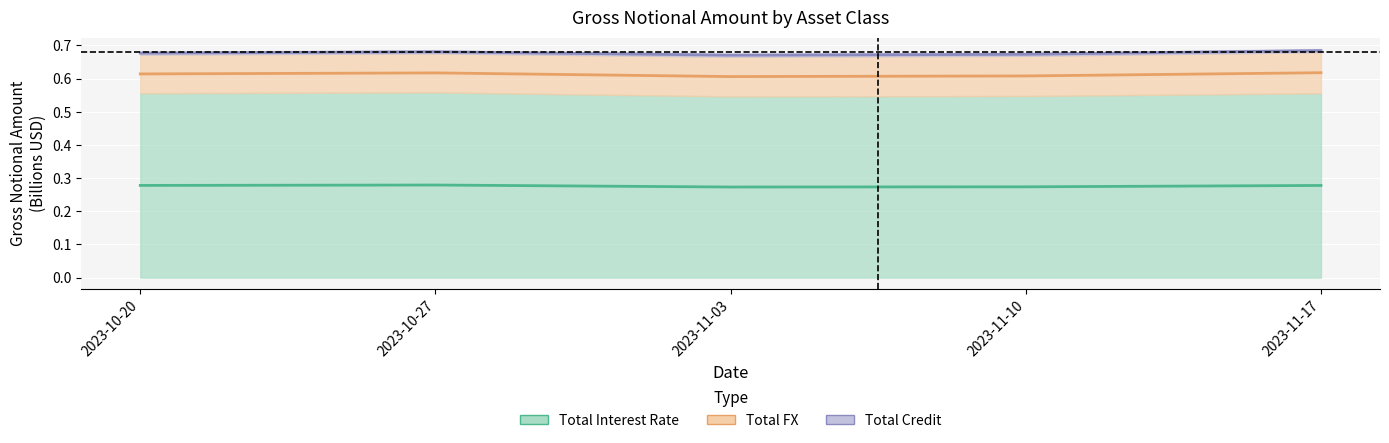

What is the average value of the TOTAL series?

0.7